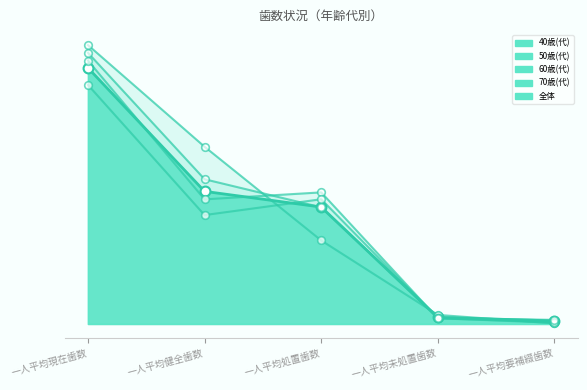

What is the total value across all series at 一人平均現在歯数?

135.2